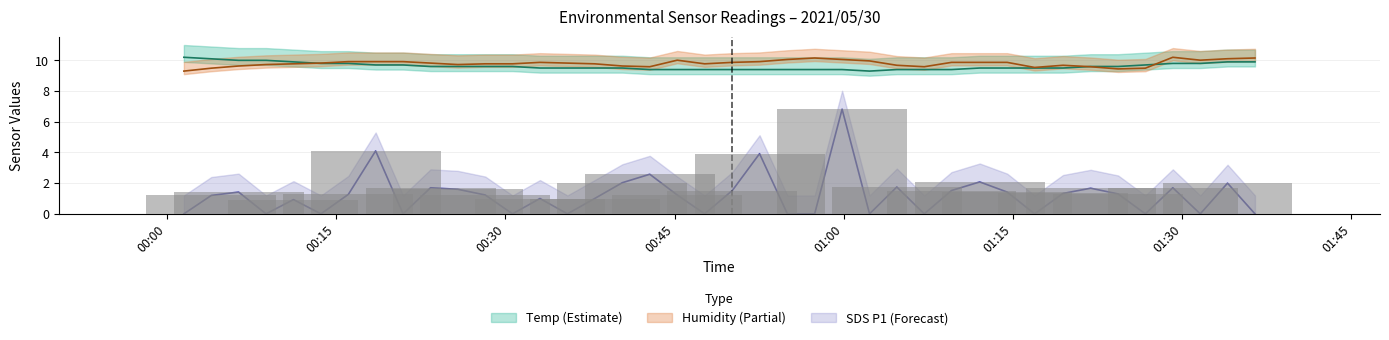

What are all the series names shown in the legend?

Temp, Humidity, SDS_P1